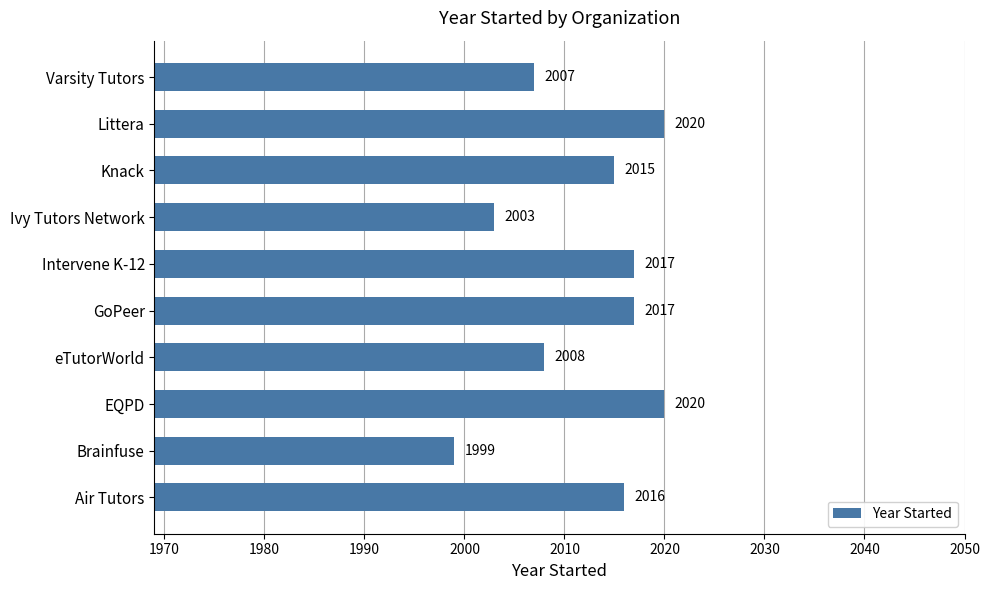

What is the difference between the maximum and minimum values?

21